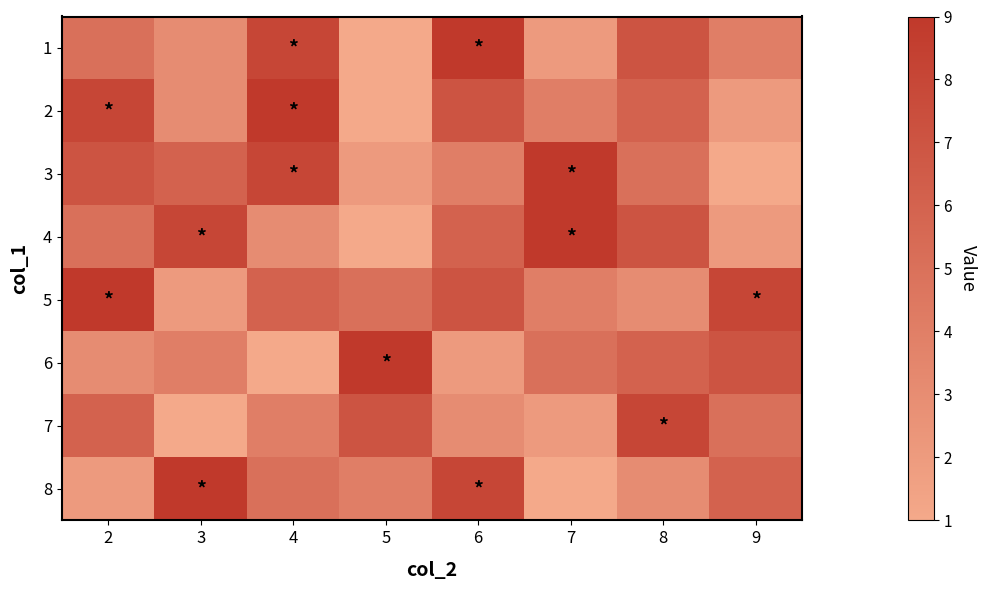

Rank the series by their maximum value, from highest to lowest.

1, 2, 3, 4, 5, 6, 8, 7